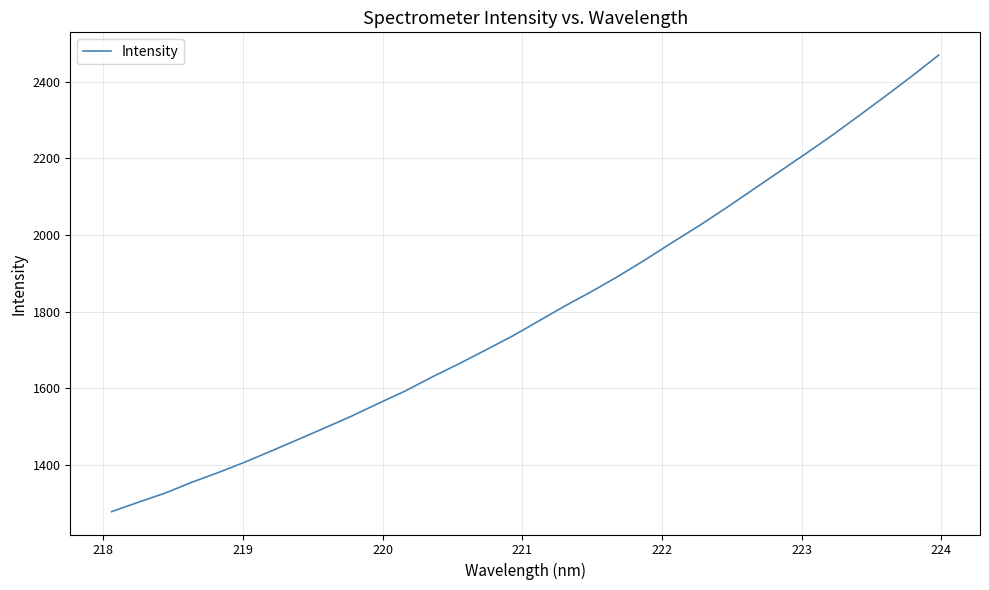

What is the difference between the maximum and minimum values?

1193.3